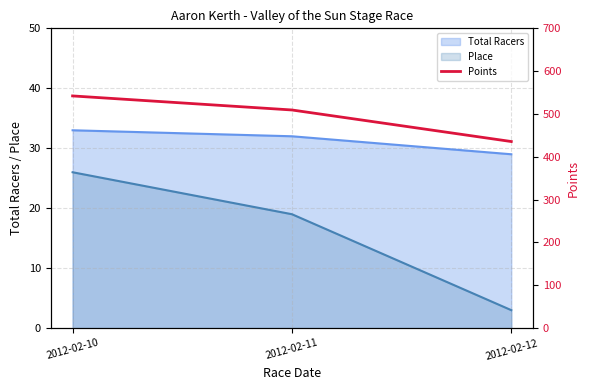

Which has a higher value, 2012-02-11 or 2012-02-10?

2012-02-10